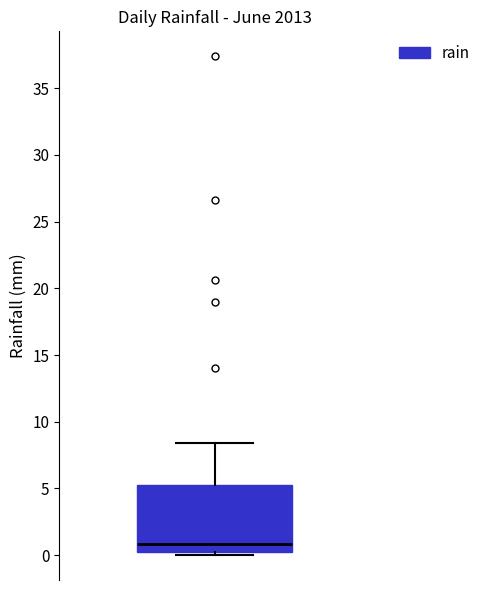

Transcribe this box plot: give where the median line is, the range the box spans, and where the two whiskers end, as read against the y-axis. The values are not printed on the chart, so give them approximately, as read against the axis.

median 1.0, box 0.0 to 5.5, whiskers 0.0 (just below the box's lower edge) to 8.5